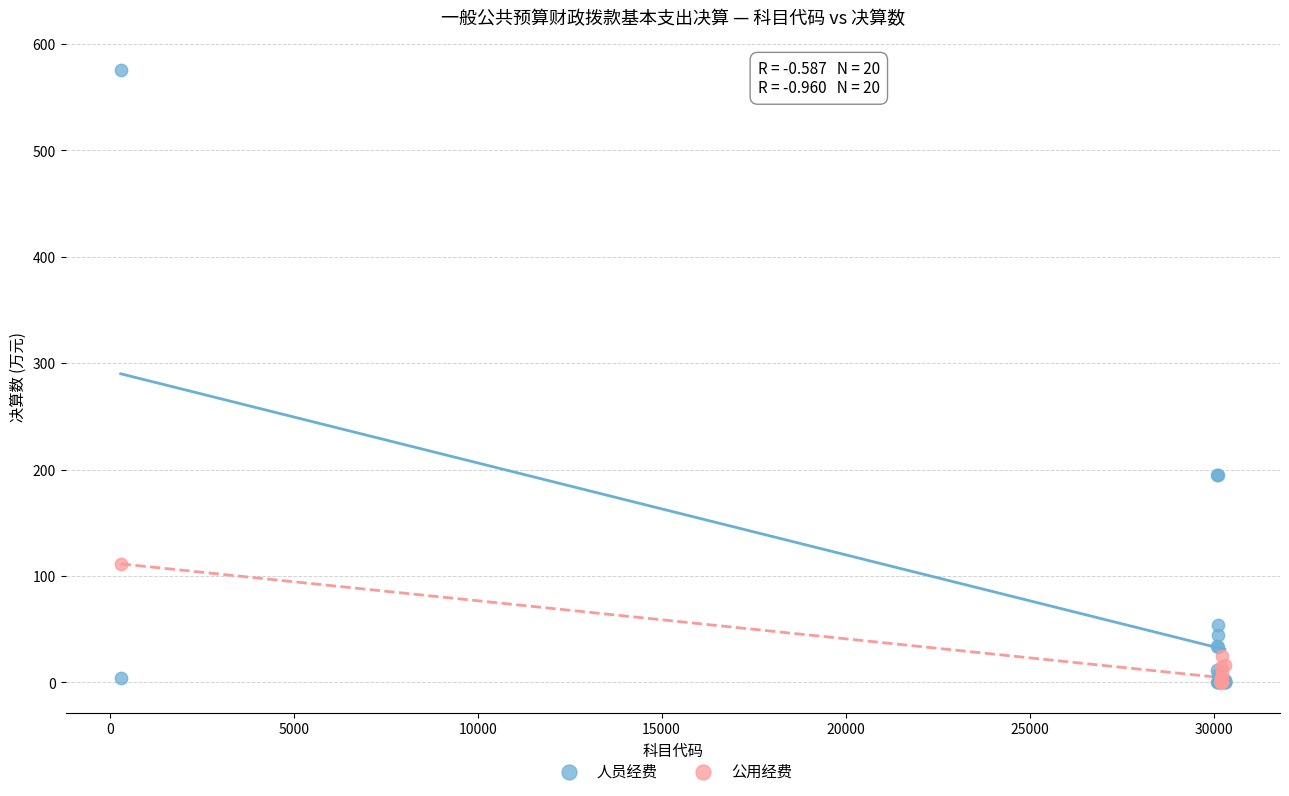

Which series has the widest spread of Y values?

人员经费